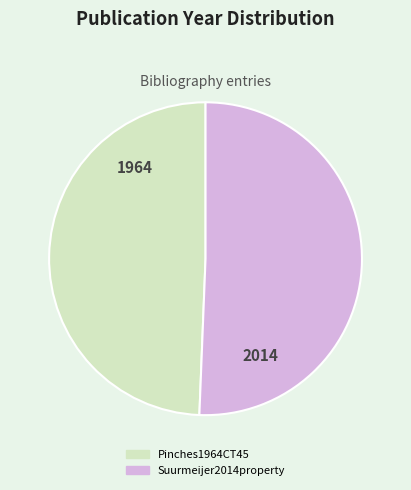

Do Suurmeijer2014property and Pinches1964CT45 together represent more than half of the pie?

Yes